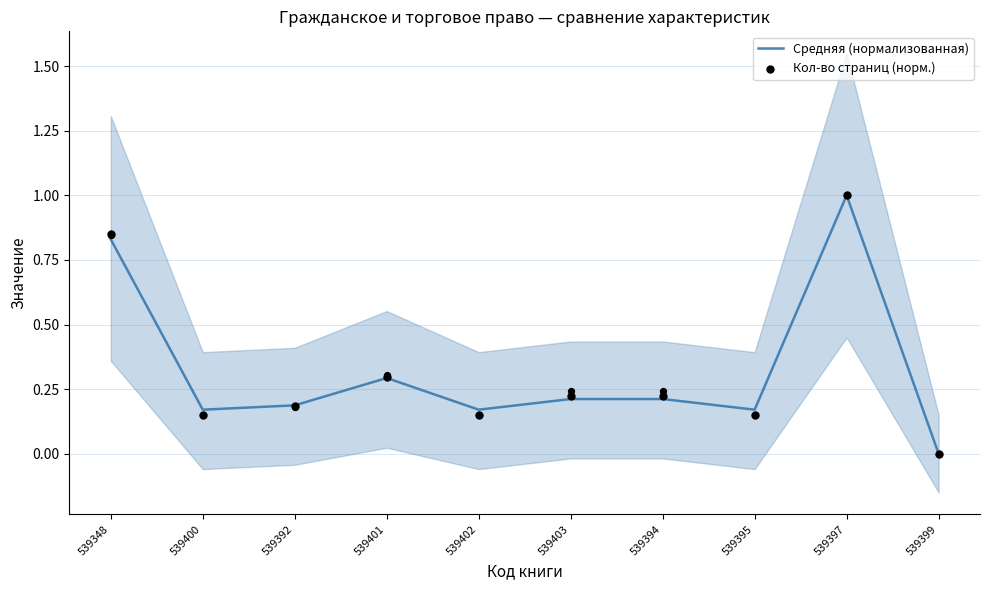

What are all the series names shown in the legend?

Средняя (нормализованная), Кол-во страниц (норм.)